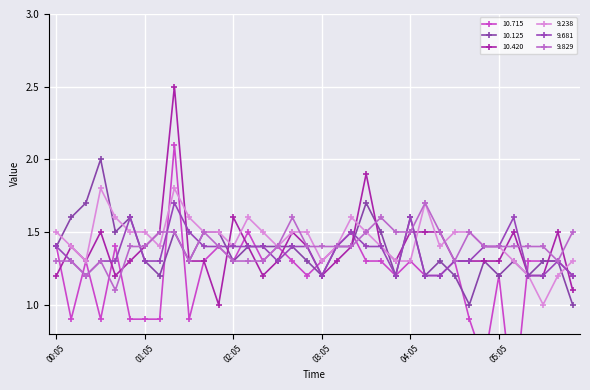

What is the approximate value of 10.420 at 04:45?

1.3